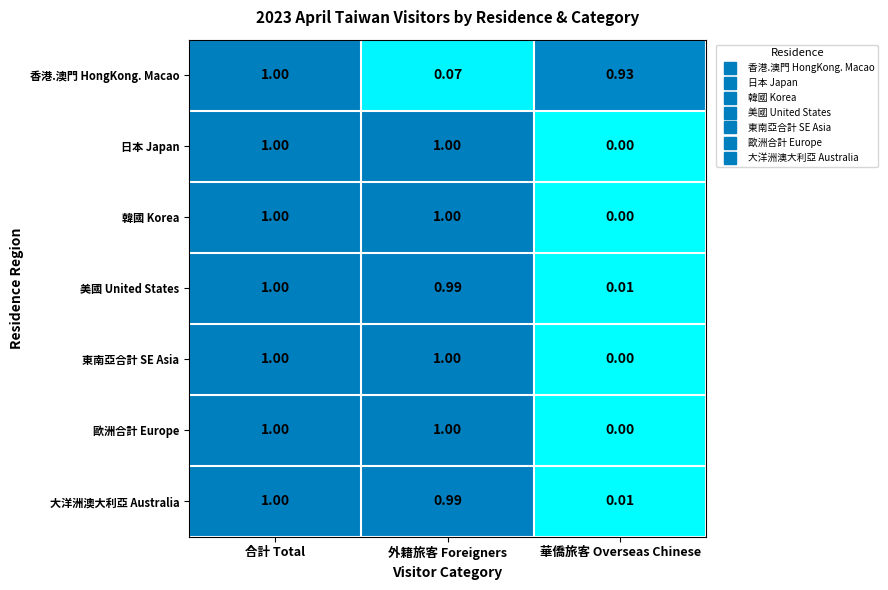

At which category is the sum across all series the highest?

合計 Total